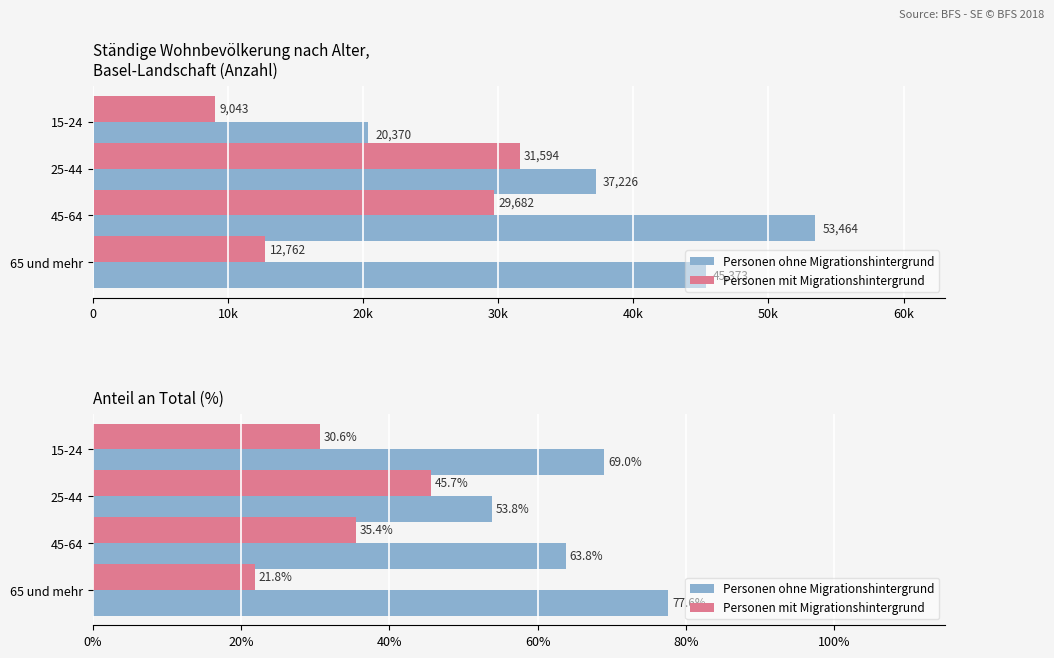

Rank the series by their average value, from lowest to highest.

Personen mit Migrationshintergrund, Personen ohne Migrationshintergrund